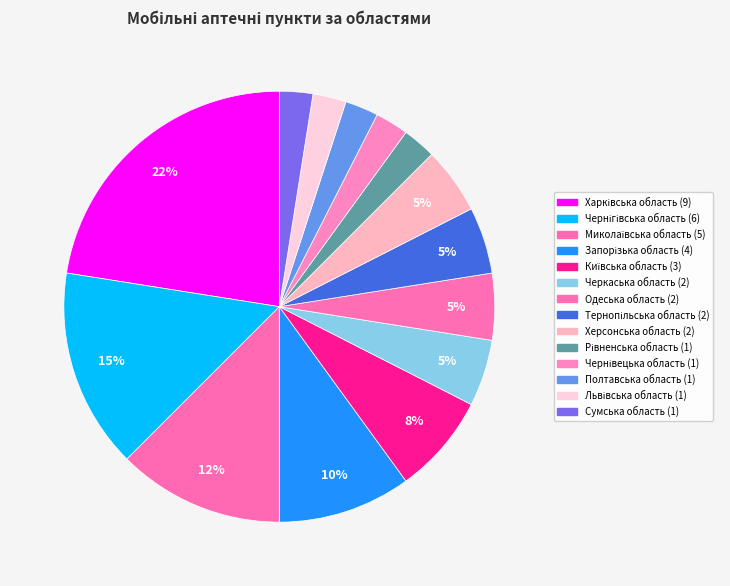

What is the smallest slice in the pie chart?

Рівненська область